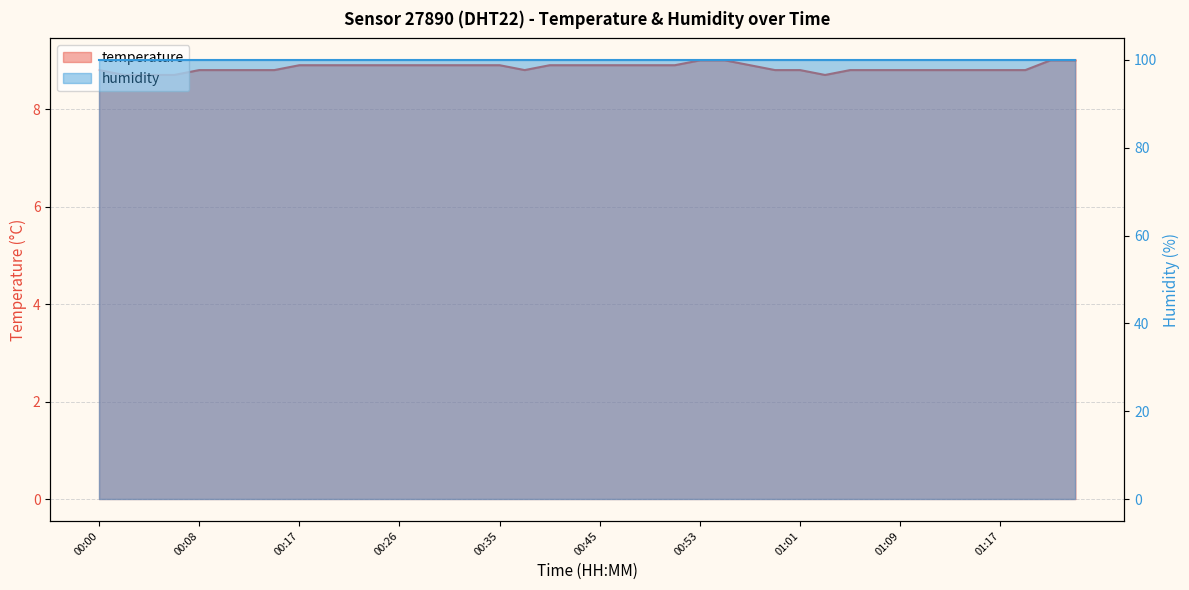

List the labels in order of value, smallest first.

00:02, 00:04, 00:06, 01:03, 00:00, 00:08, 00:10, 00:12, 00:15, 00:38, 00:59, 01:01, 01:05, 01:07, 01:09, 01:11, 01:13, 01:15, 01:17, 01:19, 00:17, 00:19, 00:21, 00:24, 00:26, 00:28, 00:31, 00:33, 00:35, 00:40, 00:42, 00:45, 00:47, 00:49, 00:51, 00:57, 00:53, 00:55, 01:21, 01:23